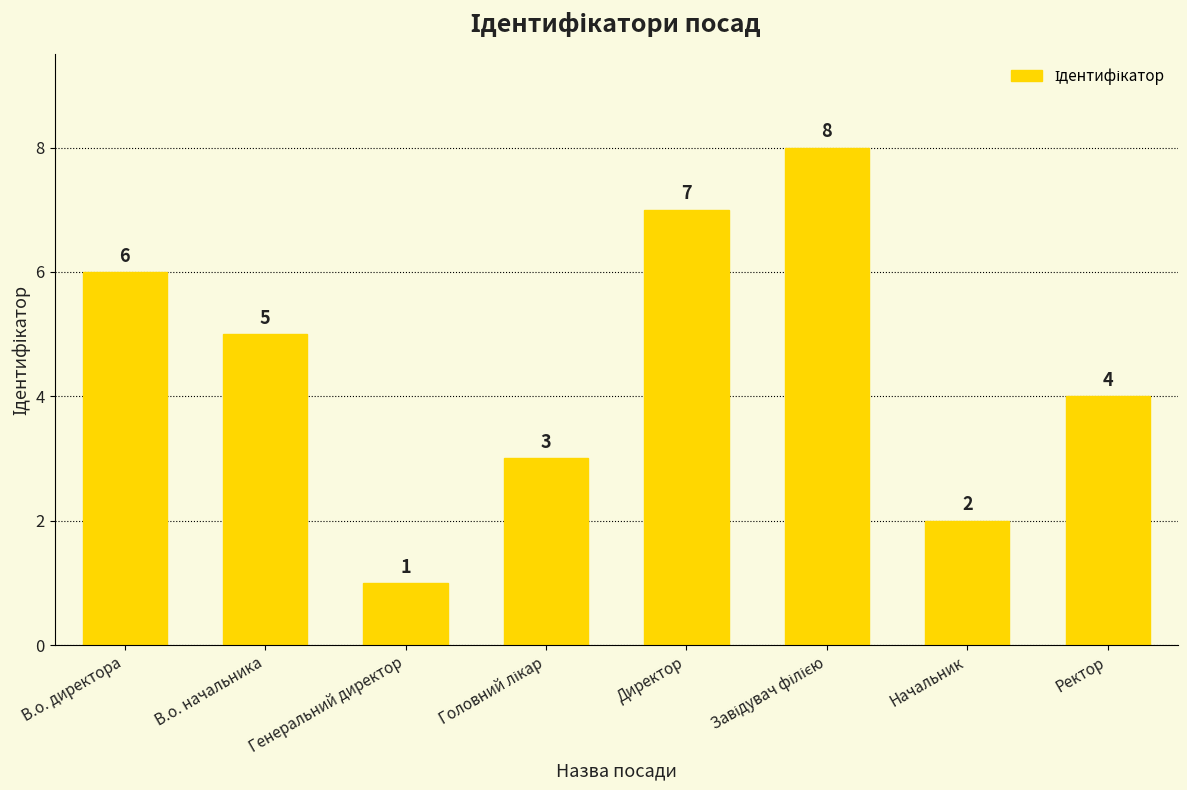

How many values are between 3 and 7?

5